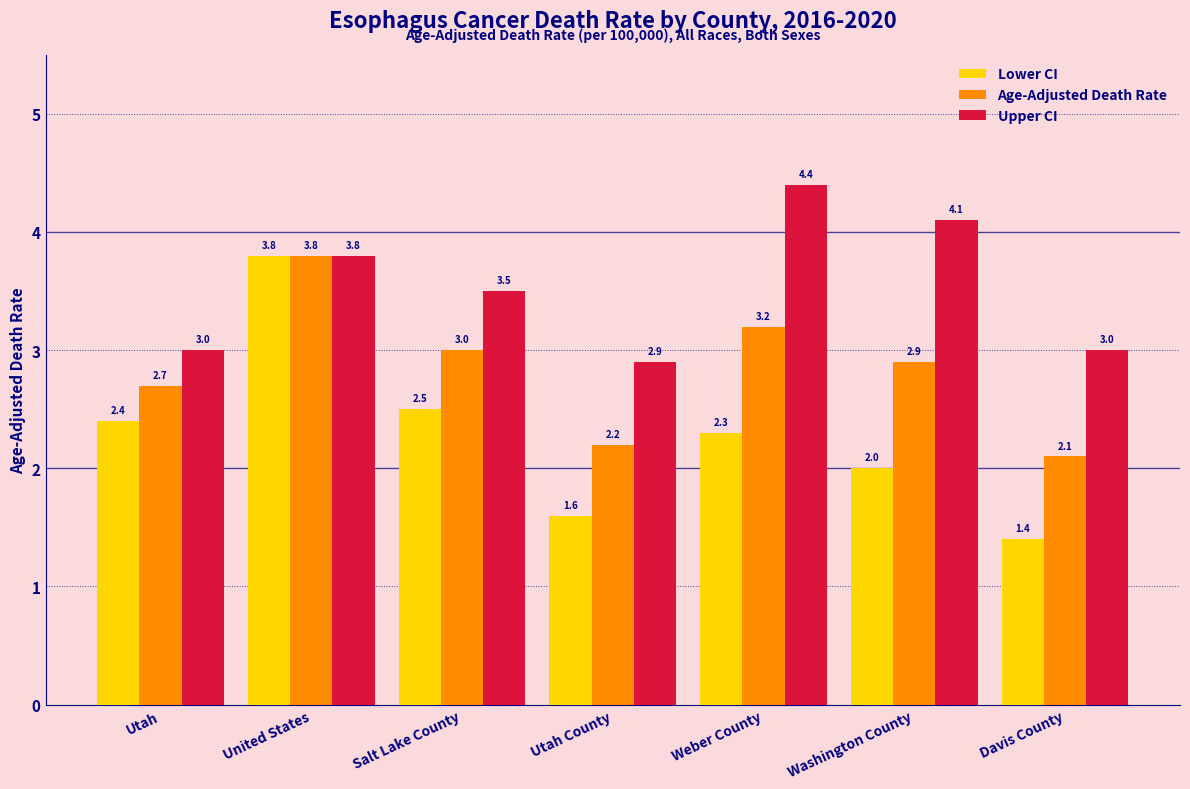

What are all the series names shown in the legend?

Lower CI, Age-Adjusted Death Rate, Upper CI